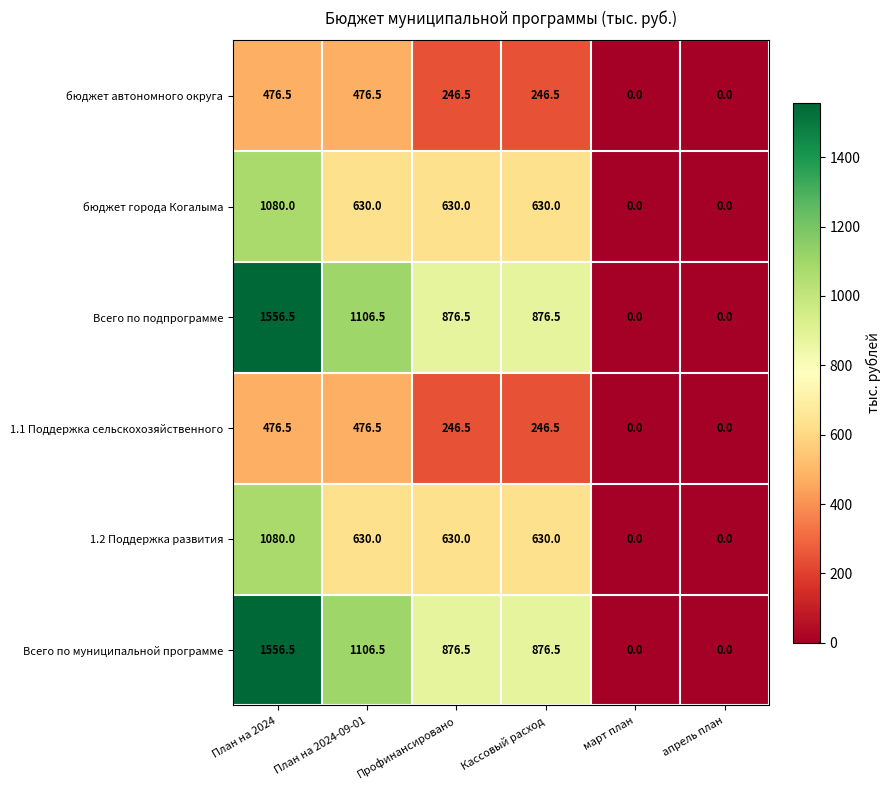

Where does the Всего по подпрограмме series first go above 876?

План на 2024